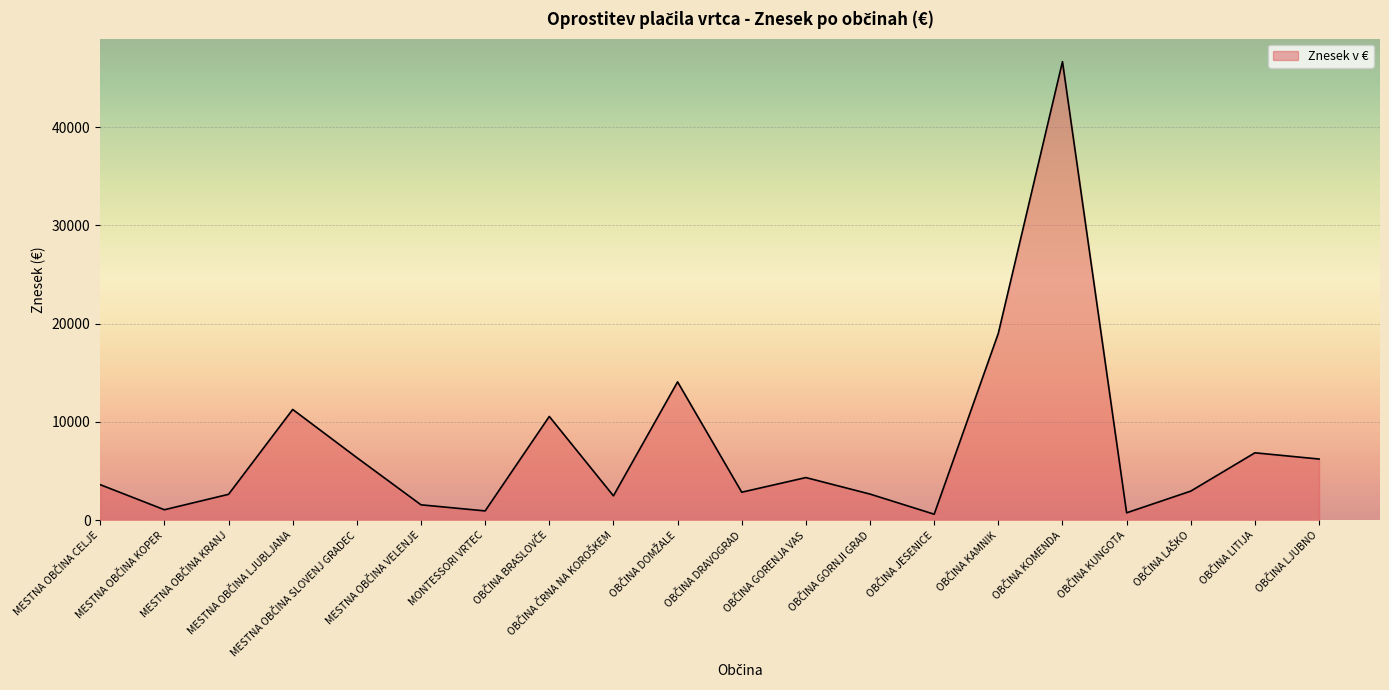

What is the greatest value displayed?

46670.9